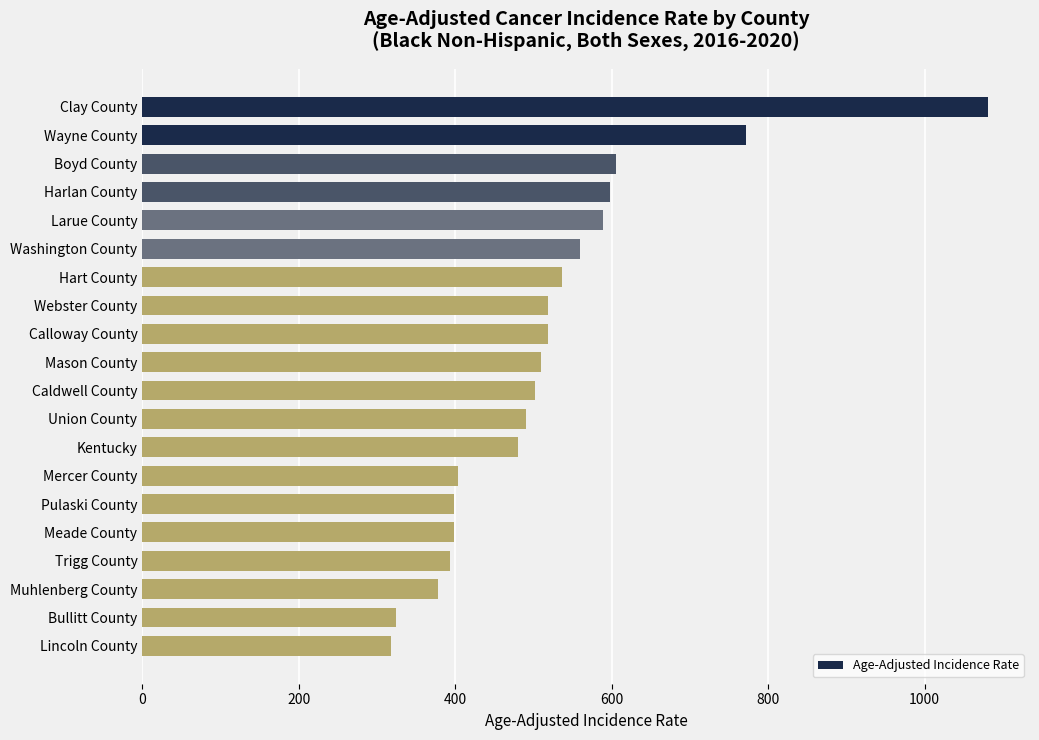

How many series are shown in this chart?

1